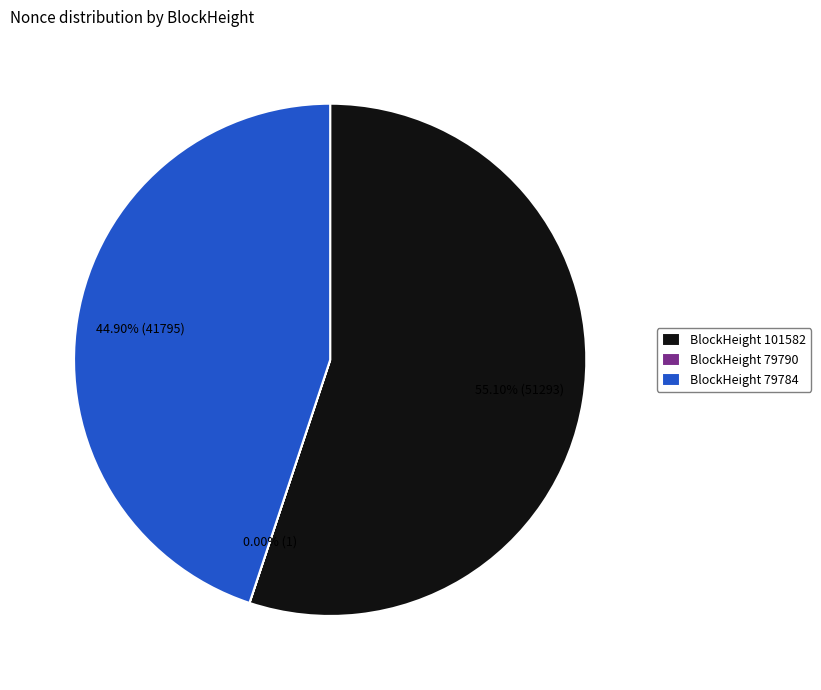

What is the ratio of the value at BlockHeight 79784 to the value at BlockHeight 101582?

0.8